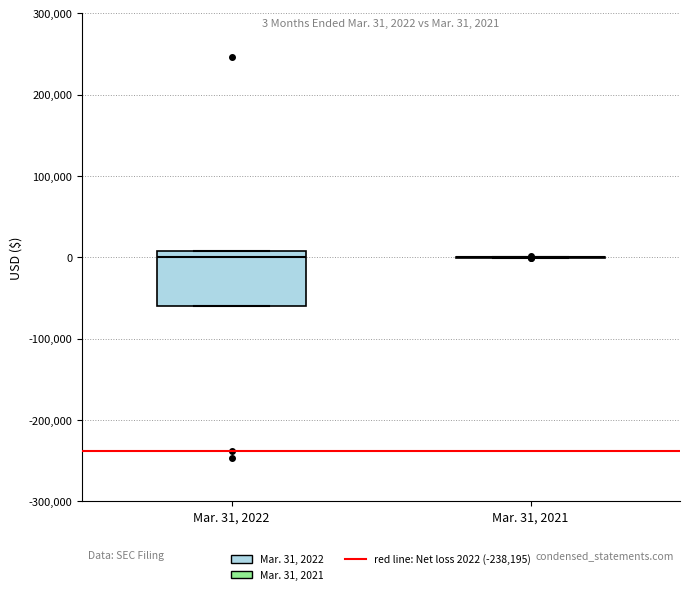

Which box is the tallest, from its lower edge to its upper edge?

Mar. 31, 2022